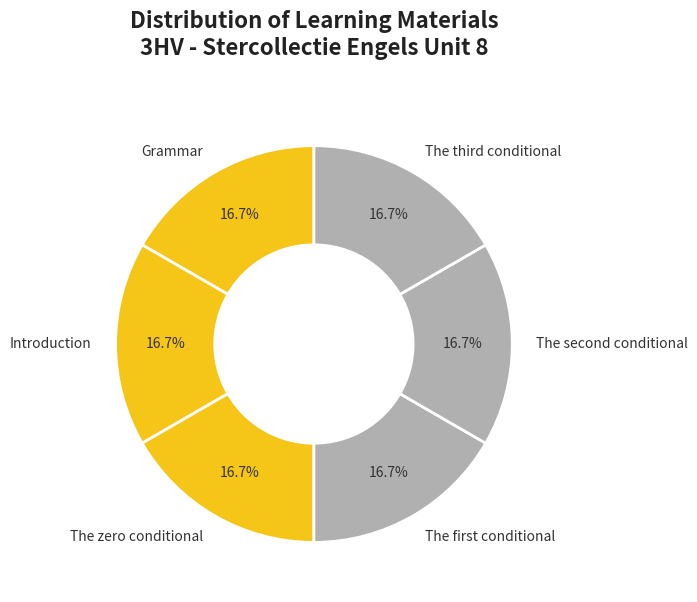

What is the total percentage of The zero conditional and Grammar?

33.3%